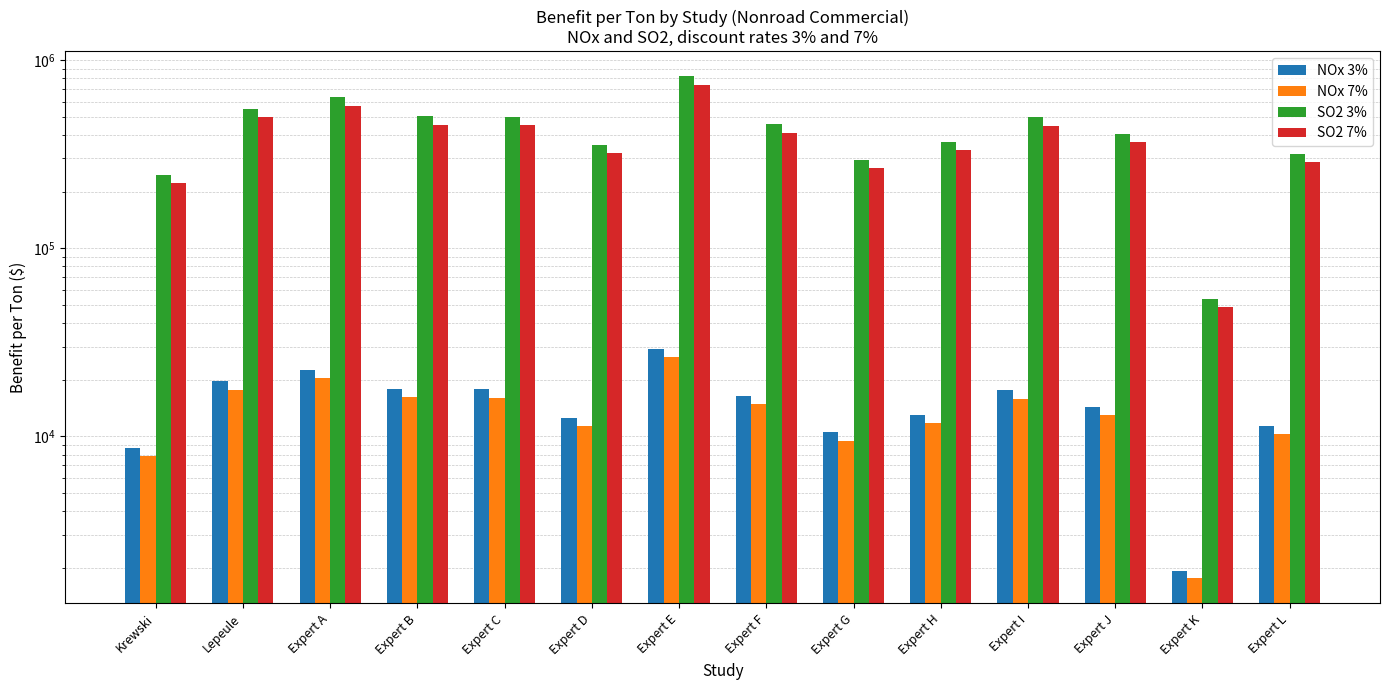

How many data points in SO2 3% are above 455715?

6